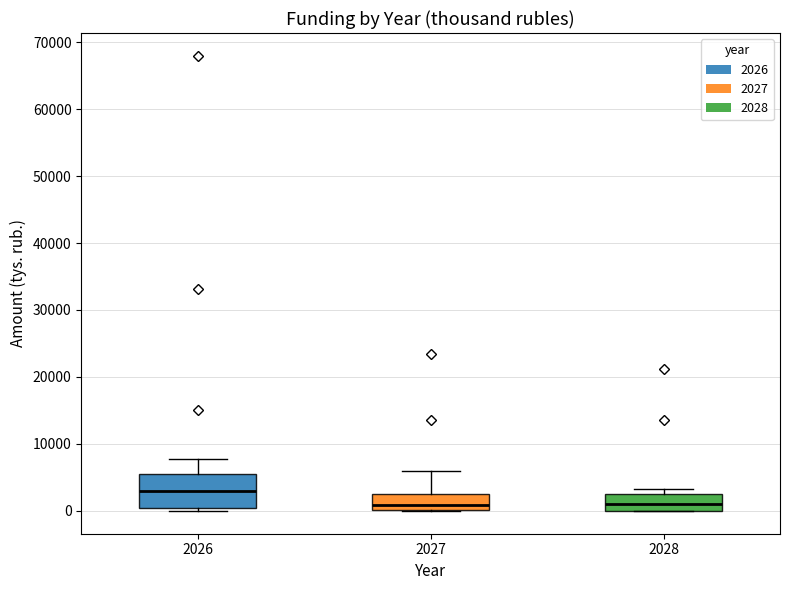

Which box is the tallest, from its lower edge to its upper edge?

2026